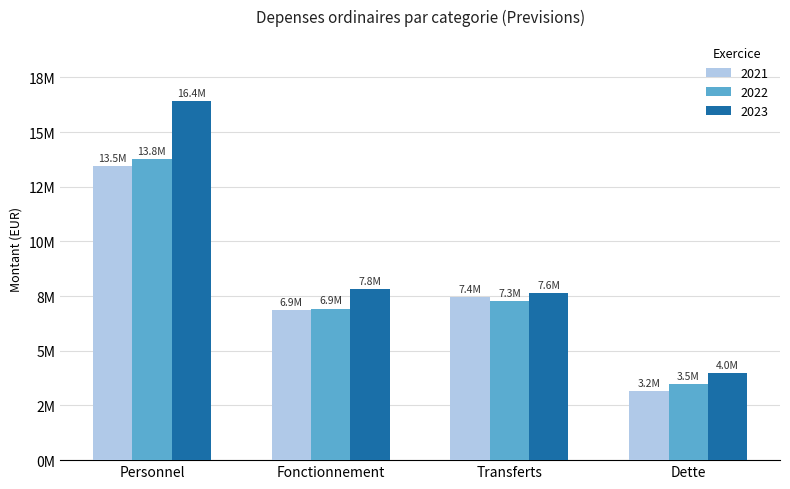

At Fonctionnement, list the series in order from smallest to largest.

2021, 2022, 2023